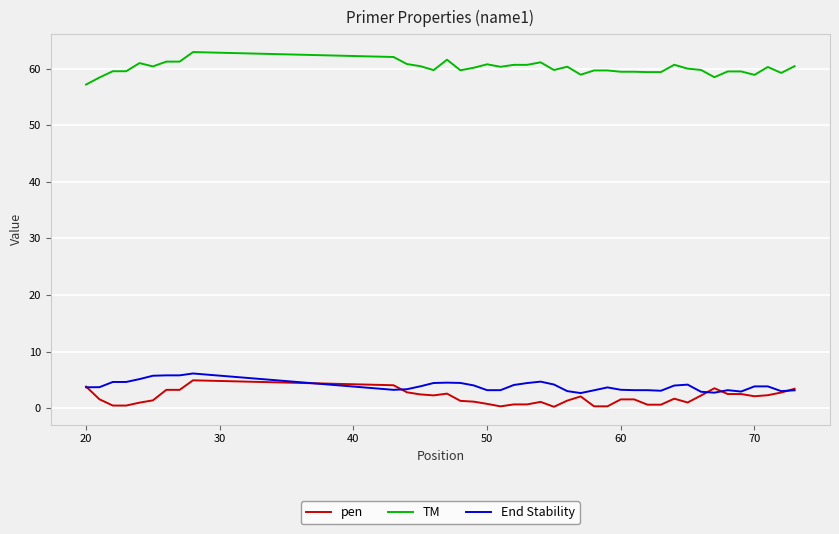

What is the maximum value for pen?

4.9